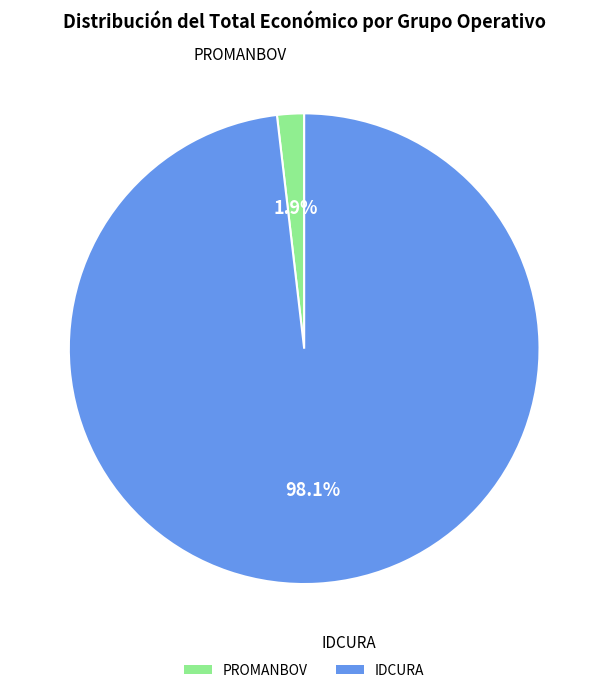

What is the total percentage of PROMANBOV and IDCURA?

100.0%